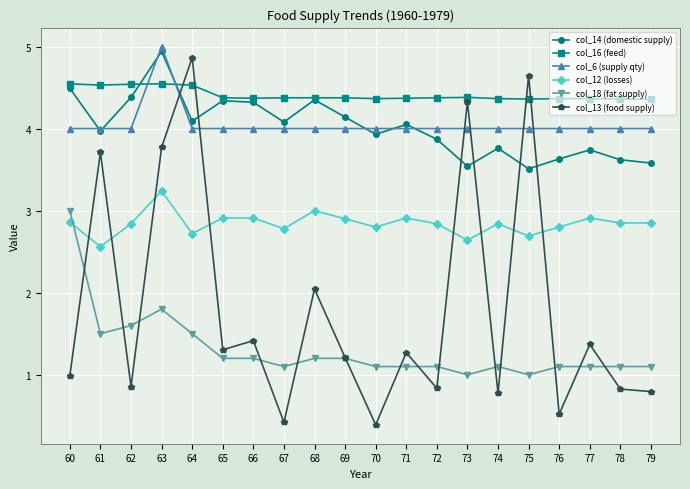

What are all the series names shown in the legend?

col_14 (domestic supply), col_16 (feed), col_6 (supply qty), col_12 (losses), col_18 (fat supply), col_13 (food supply)